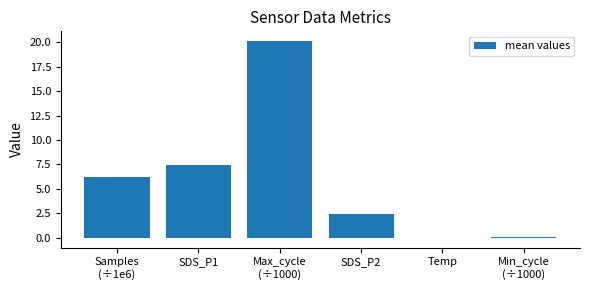

At which category does the chart reach its peak across all series?

Max_cycle
(÷1000)